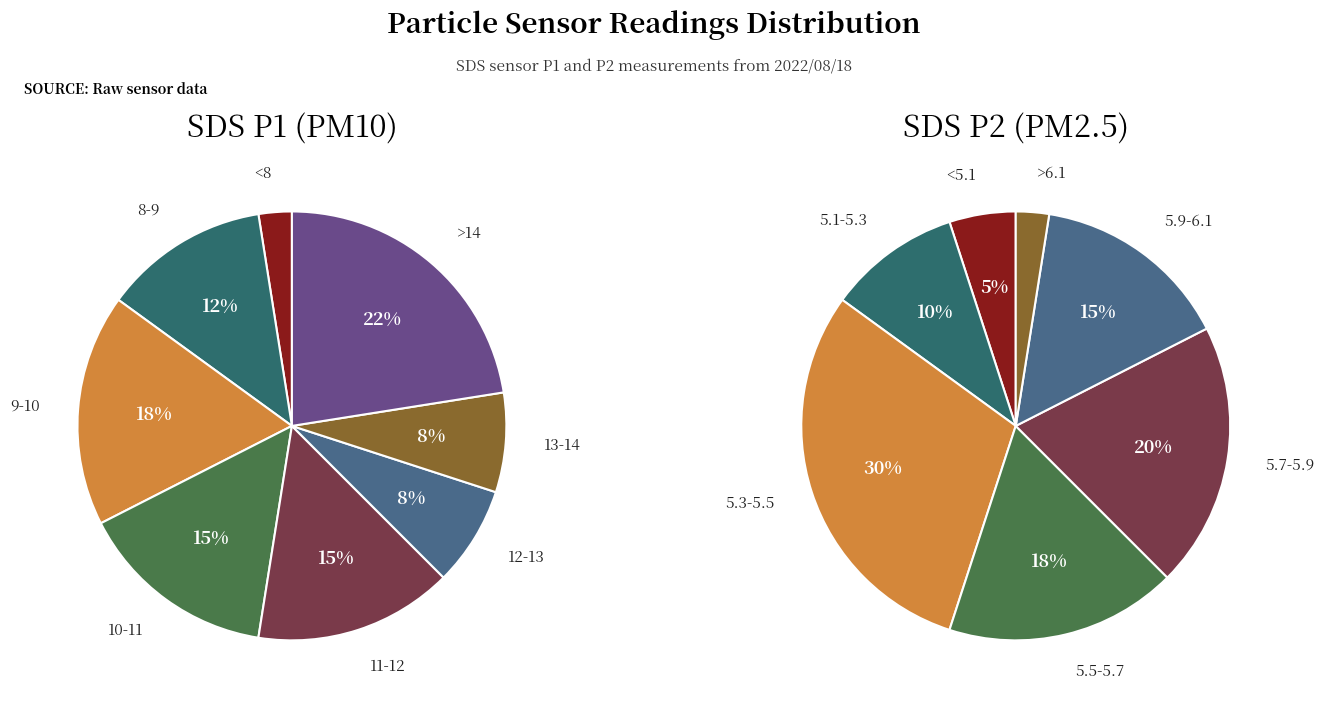

Is it true that 19 is 3% of the pie?

True